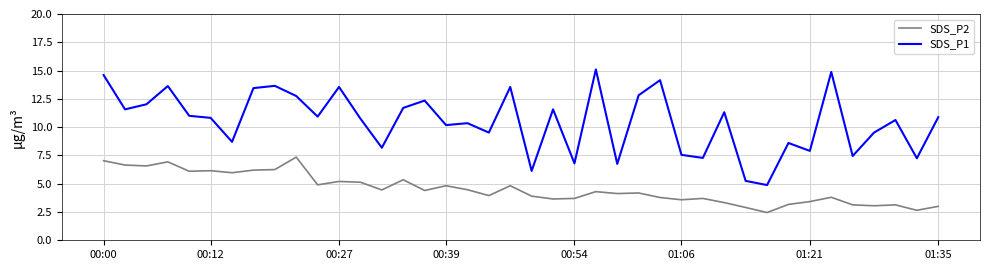

What is the difference between the maximum and minimum values in the SDS_P1 series?

10.2